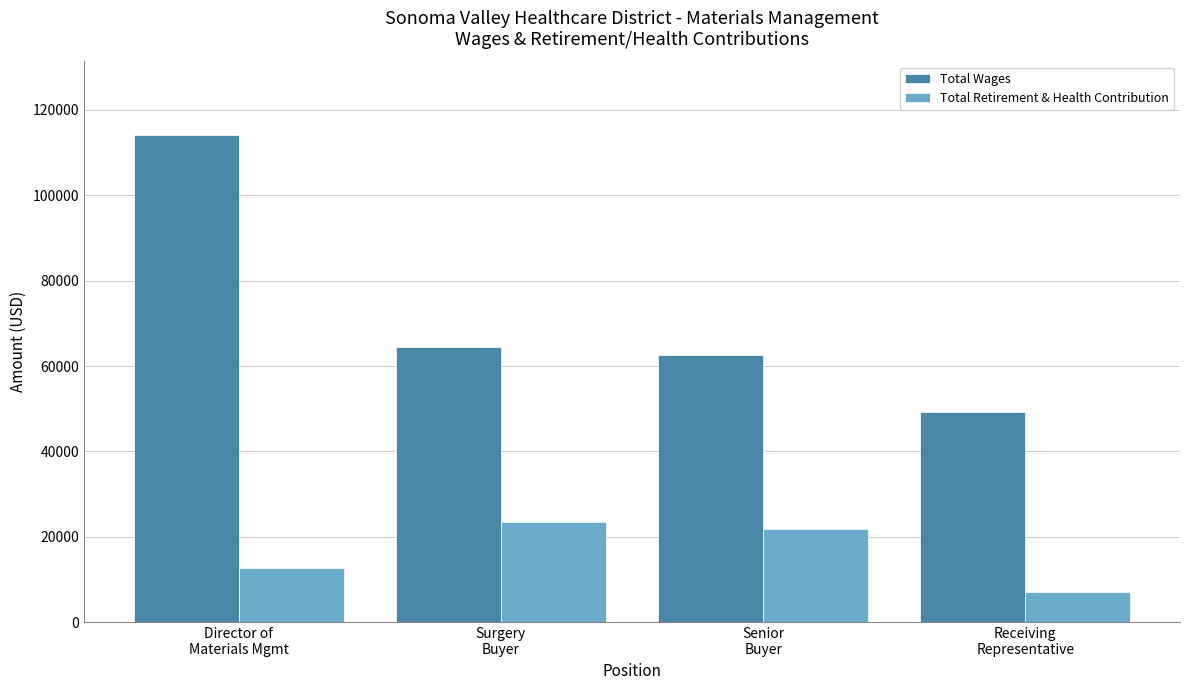

Is it true that Total Retirement & Health Contribution equals 20469 at Director of
Materials Mgmt?

False